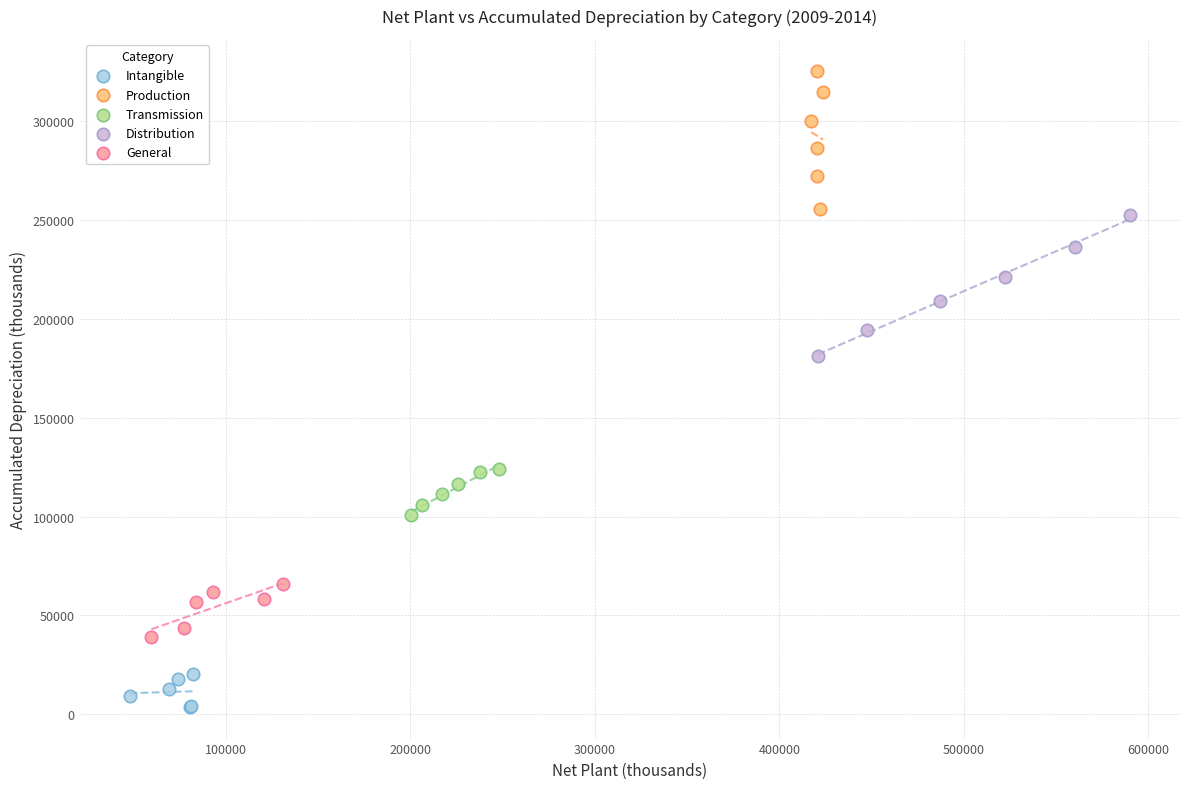

Which series contains the lowest Y value?

Intangible